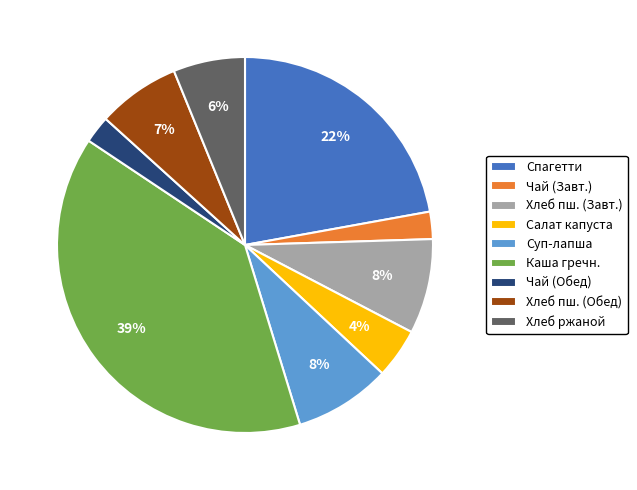

To the nearest percent, what portion does Хлеб ржаной represent?

6%